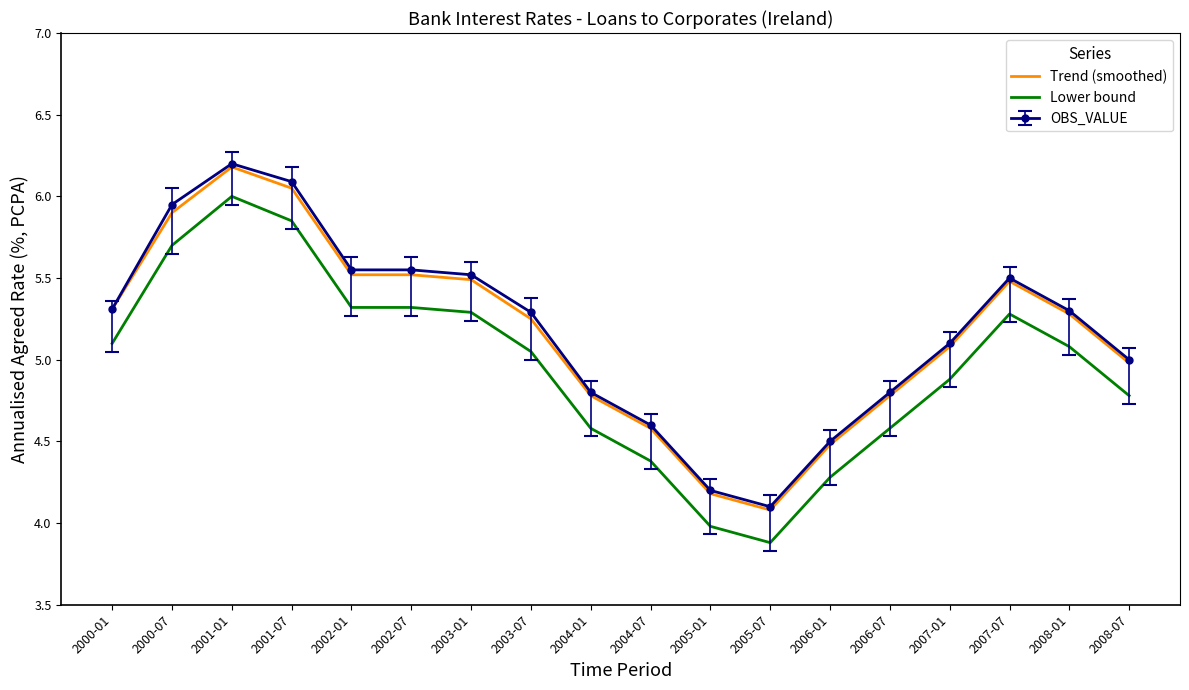

True or false: Trend (smoothed) and Lower bound cross at least once.

False